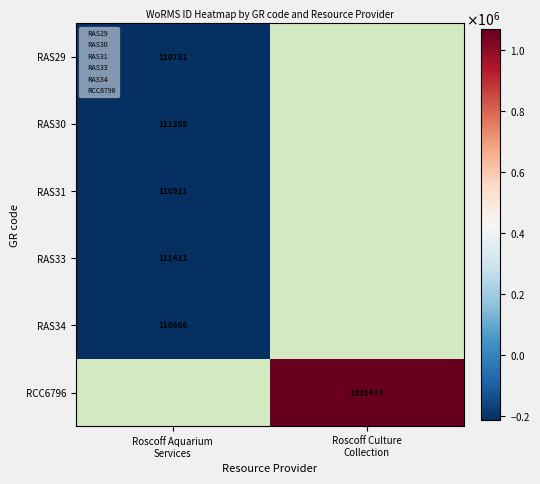

Rank the series by their maximum value, from lowest to highest.

RAS29, RAS34, RAS31, RAS30, RAS33, RCC6796